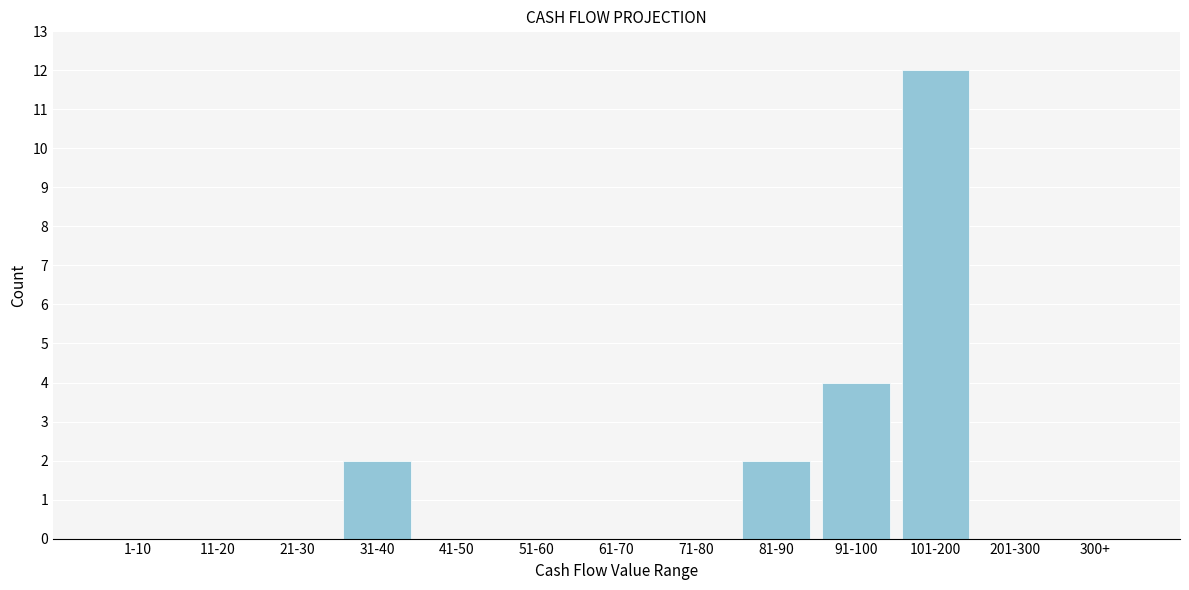

Reading left to right, transcribe all the data shown in this chart.

1-10=0	11-20=0	21-30=0	31-40=2	41-50=0	51-60=0	61-70=0	71-80=0	81-90=2	91-100=4	101-200=12	201-300=0	300+=0